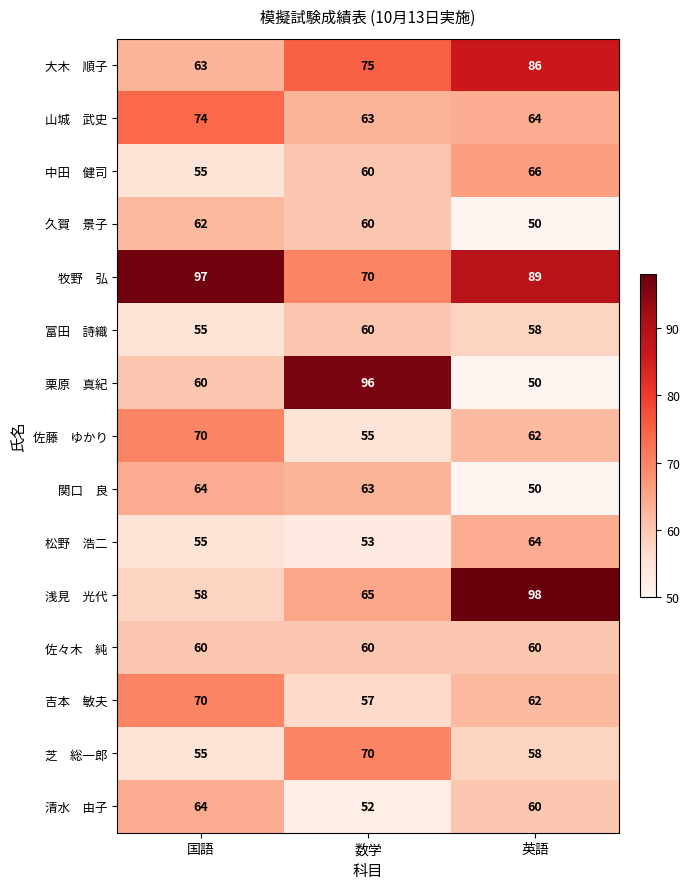

What is the minimum value shown in the chart?

50